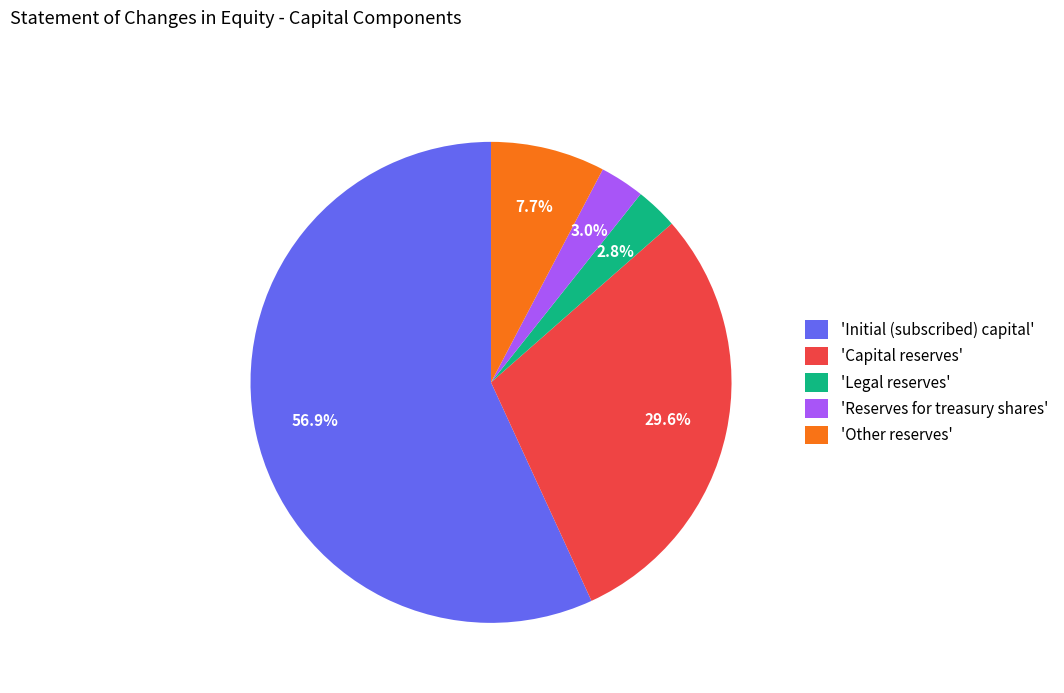

Does any single category account for the majority?

Yes